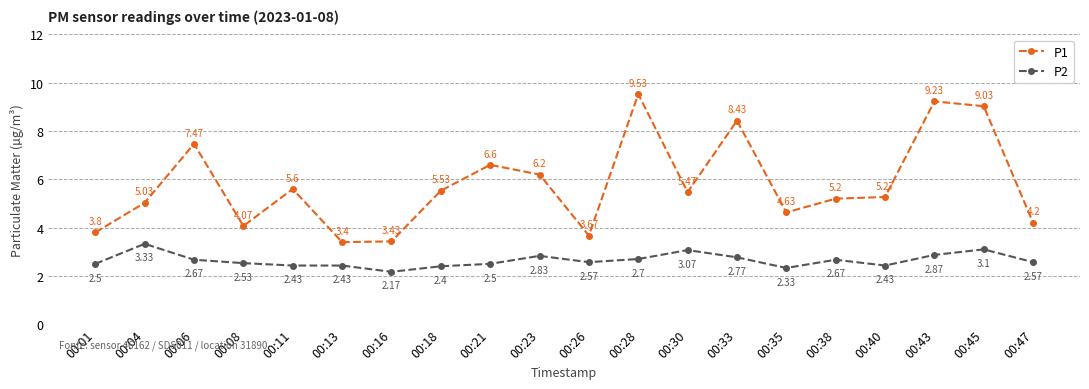

List the series in order of their peak value, lowest first.

P2, P1